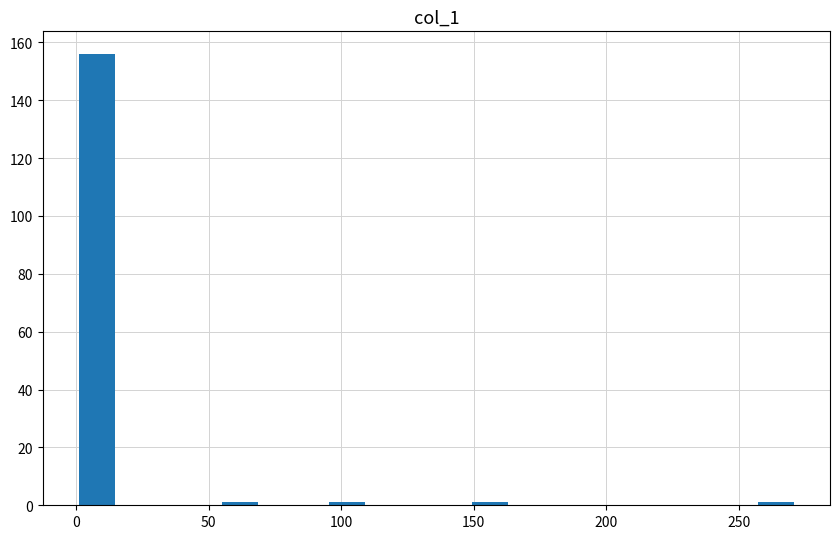

Read against the x-axis, roughly where is the centre of the tallest bar?

10